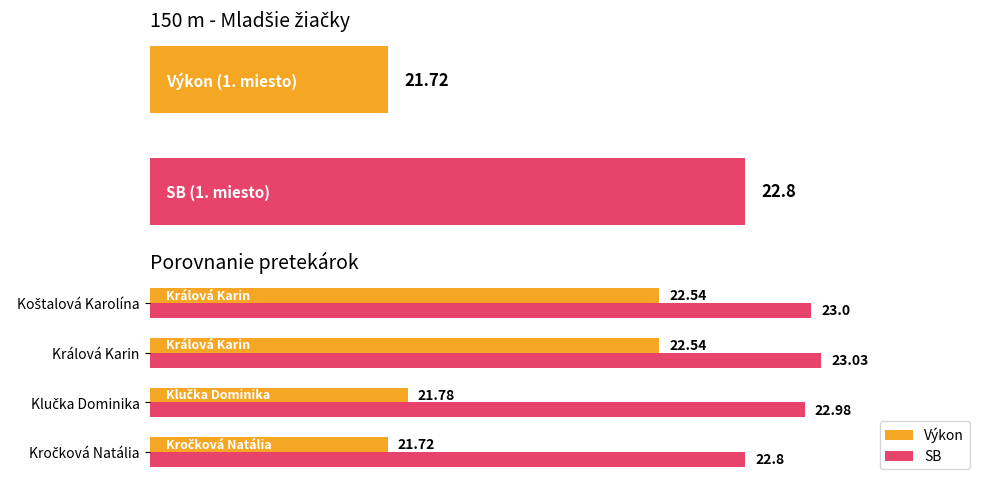

At Králová Karin, list the series in order from smallest to largest.

Výkon, SB